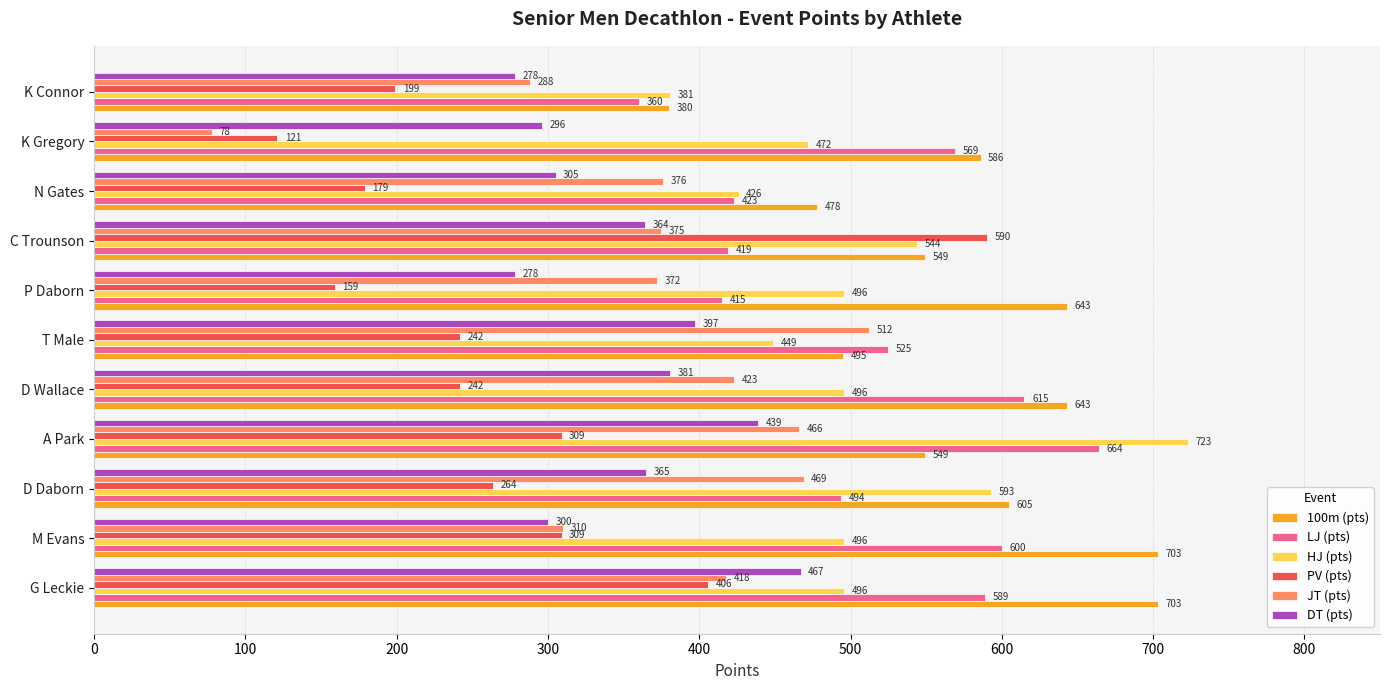

List the series in order of their peak value, highest first.

HJ (pts), 100m (pts), LJ (pts), PV (pts), JT (pts), DT (pts)